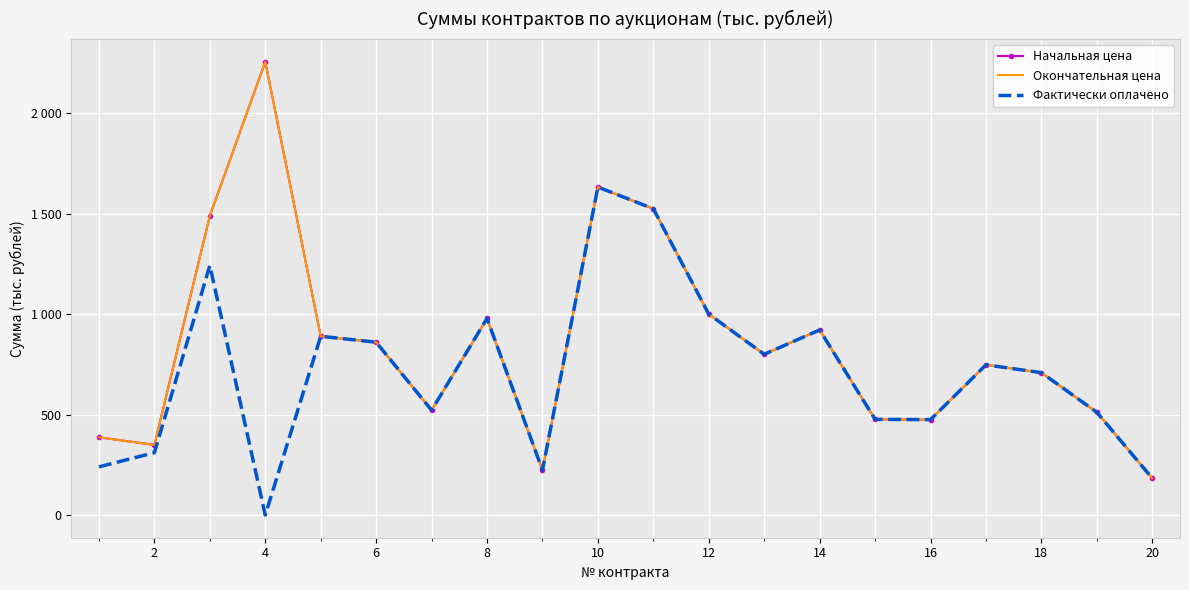

How many series are shown in this chart?

3